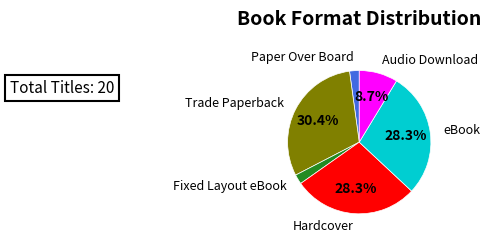

Between Paper Over Board and Audio Download, which is larger?

Audio Download